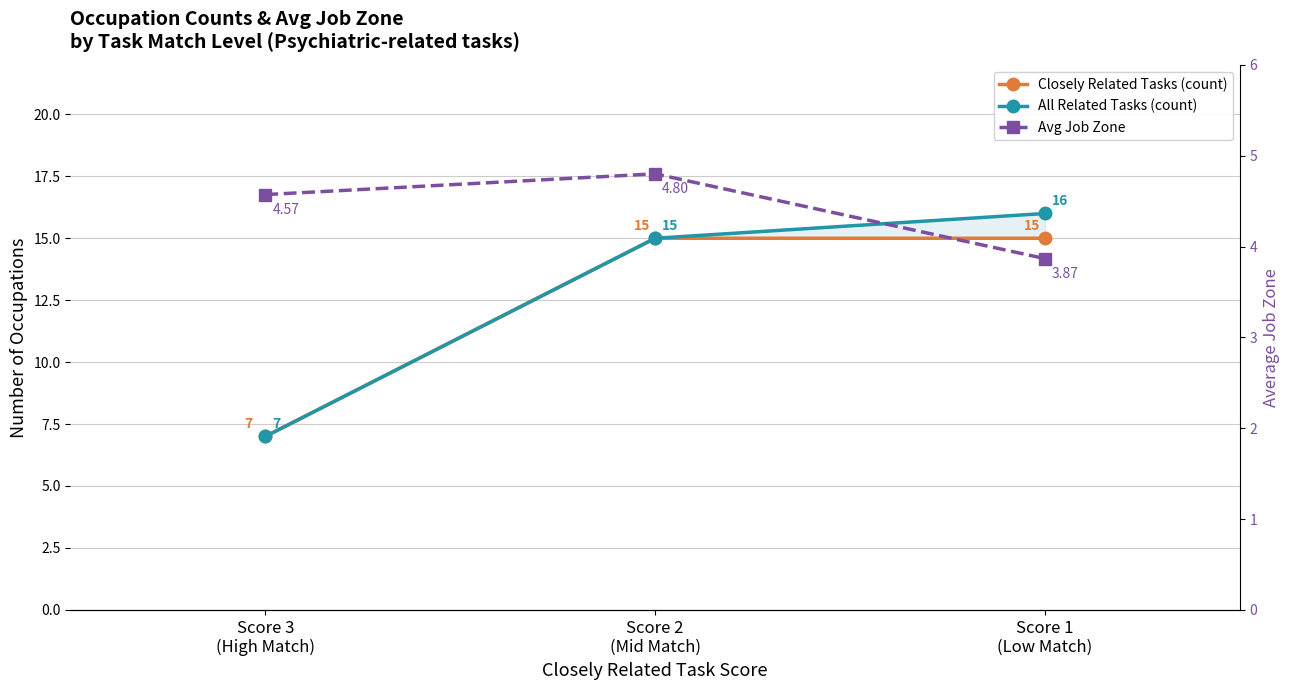

At which label does All Related Tasks (count) first exceed 15?

Score 1
(Low Match)